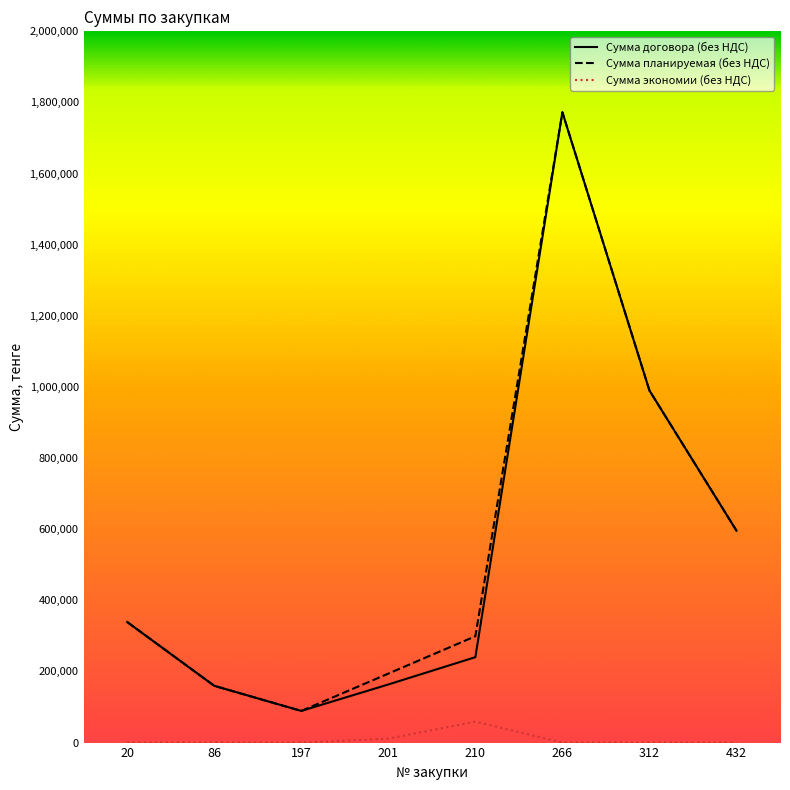

Is it true that Сумма договора (без НДС) equals 990000.0 at 312?

True